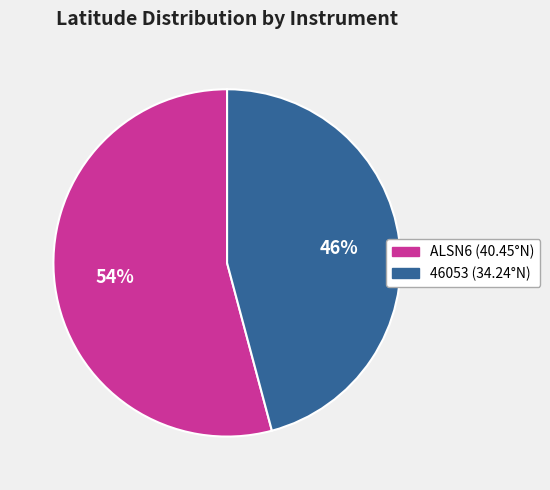

Which slice is the largest?

ALSN6 (40.45°N)